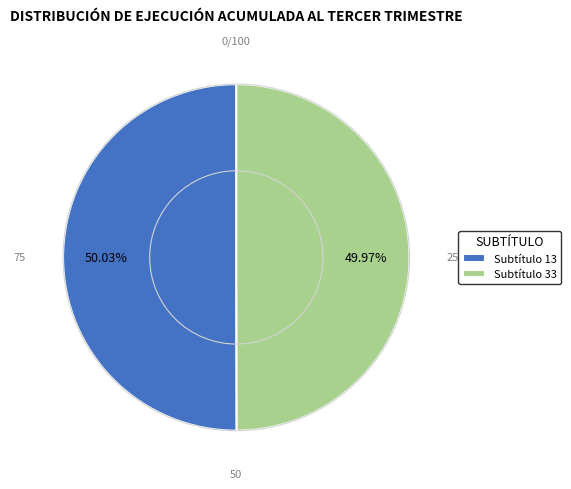

Is there any slice that represents more than half of the pie?

Yes